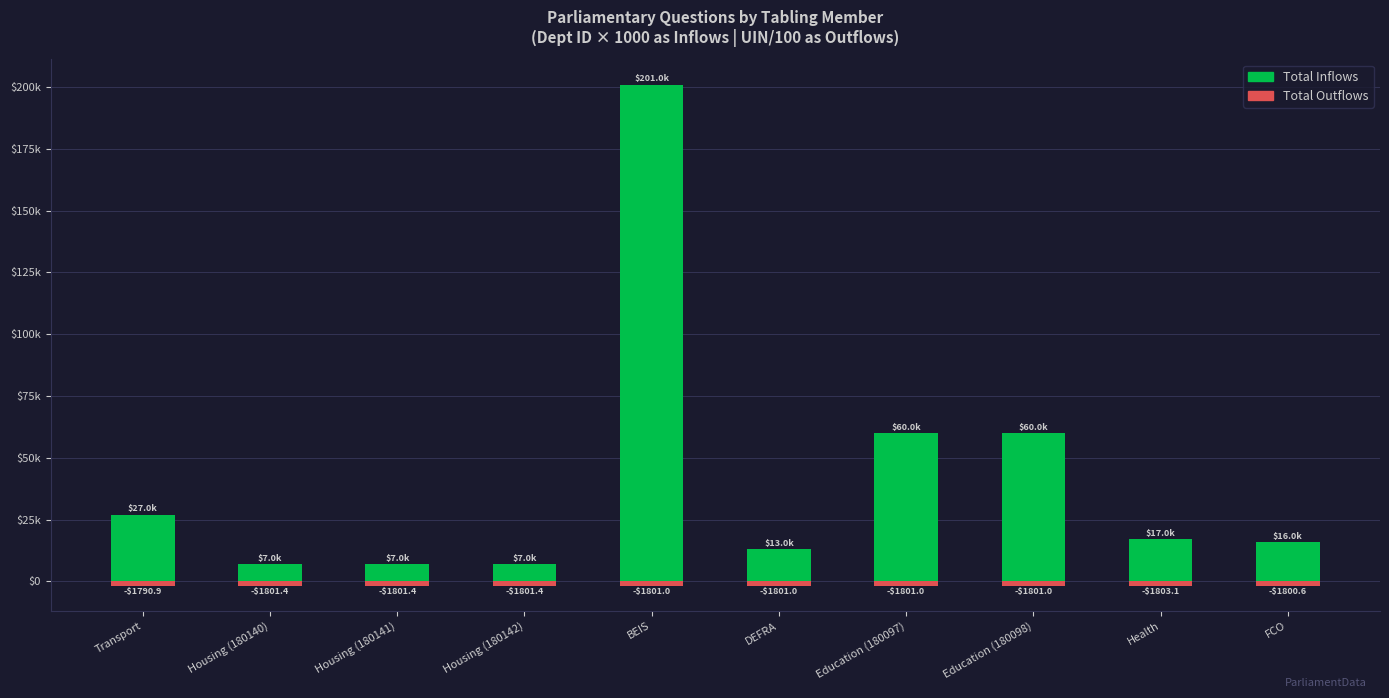

What are all the series names shown in the legend?

Total Inflows, Total Outflows